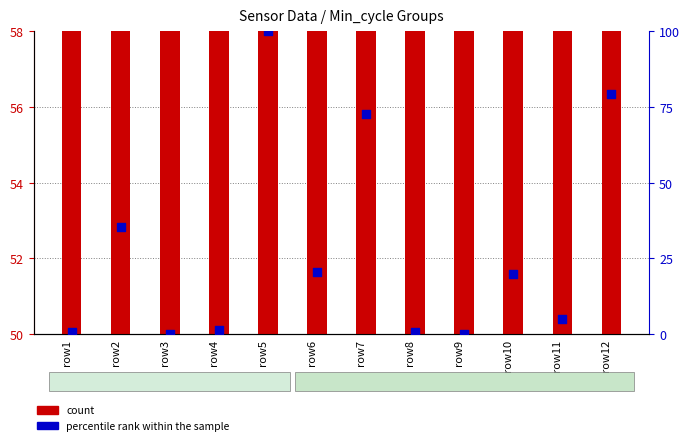

At which category is the sum across all series the highest?

row5